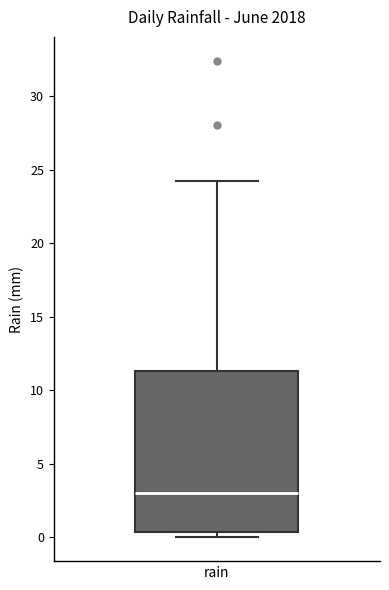

Transcribe this box plot: give where the median line is, the range the box spans, and where the two whiskers end, as read against the y-axis. The values are not printed on the chart, so give them approximately, as read against the axis.

median 3.0, box 0.5 to 11.5, whiskers 0.0 to 24.0